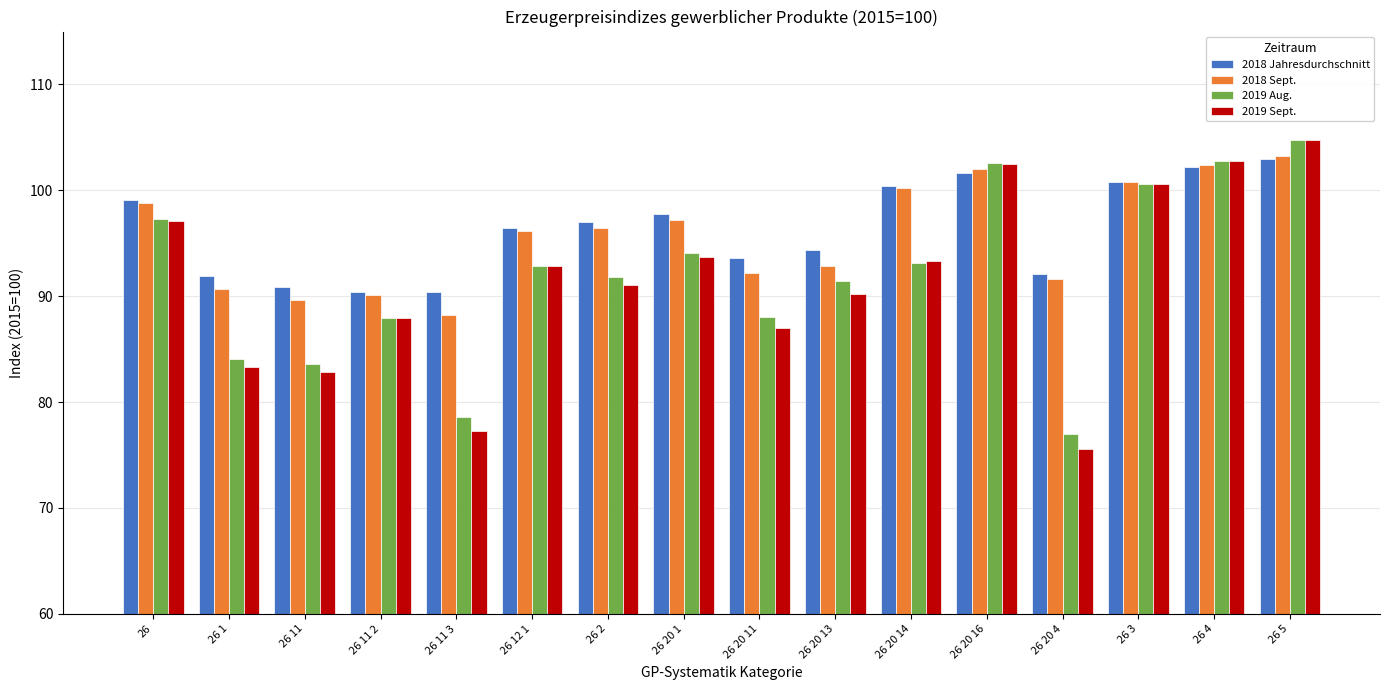

Which series has the largest total across all categories?

2018 Jahresdurchschnitt